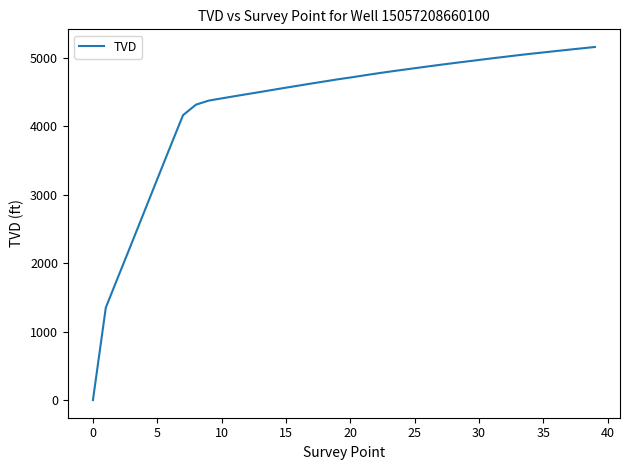

What is the difference between the maximum and minimum values?

5155.8